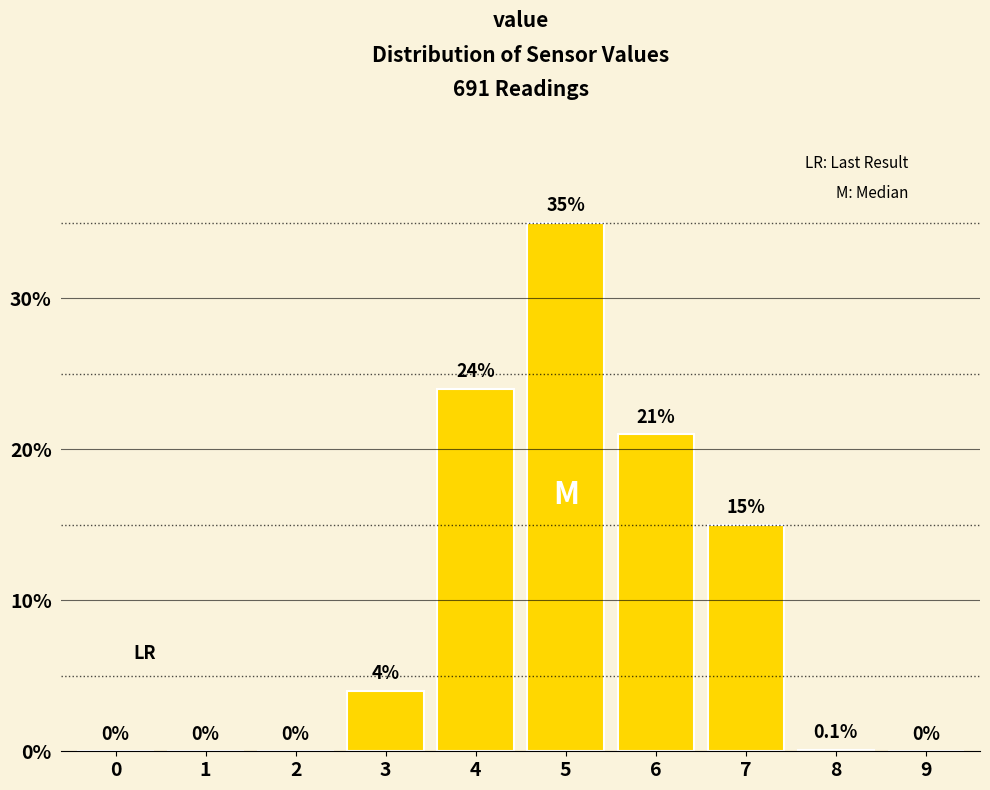

Reading right to left, extract all data points from this chart.

9=0.0	8=0.1	7=15.0	6=21.0	5=35.0	4=24.0	3=4.0	2=0.0	1=0.0	0=0.0